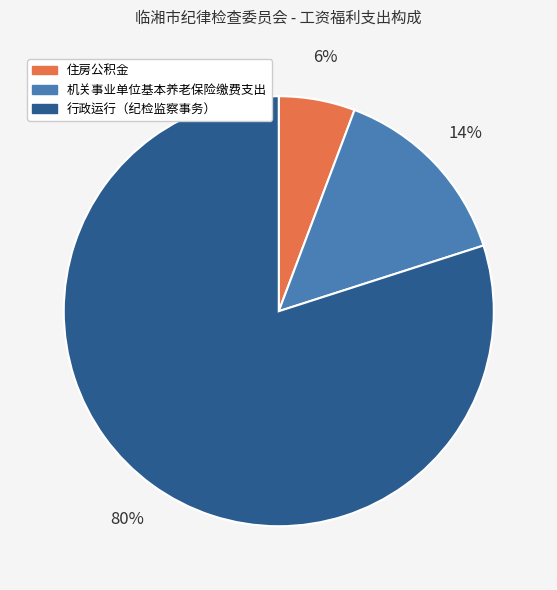

To the nearest percent, what is the difference between the 行政运行（纪检监察事务） and 住房公积金 slice percentages?

74%